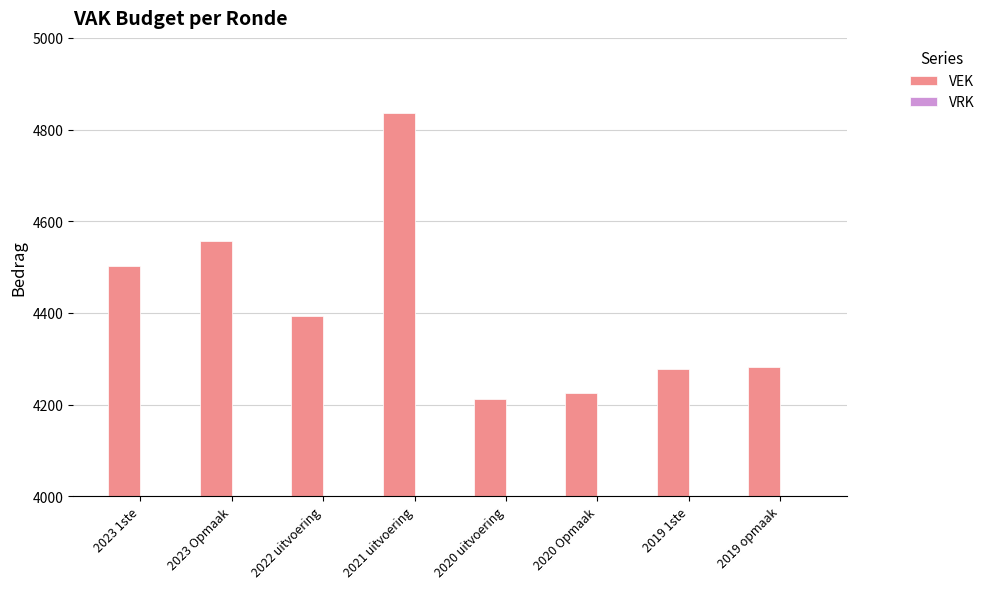

The value at 2023 1ste is 4503. True or false?

True